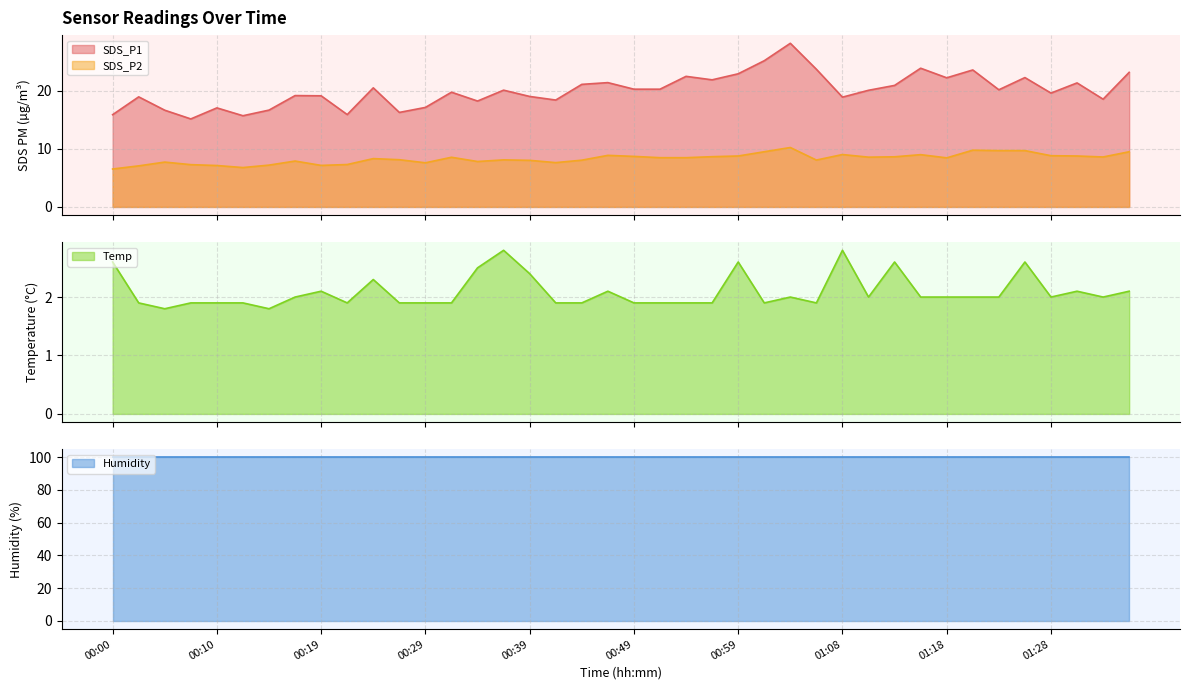

True or false: SDS_P2 and SDS_P1 intersect in this chart.

False